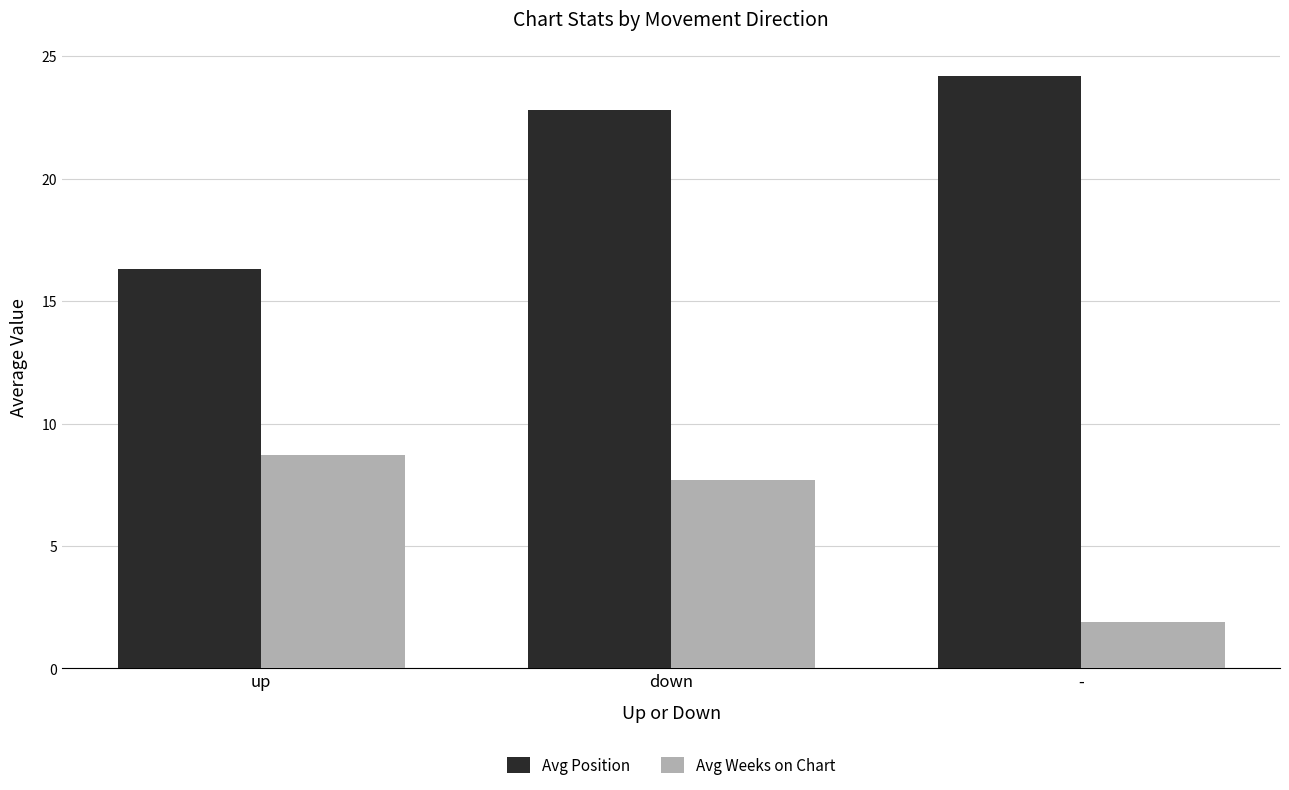

Which category has the highest value in the Avg Position series?

-